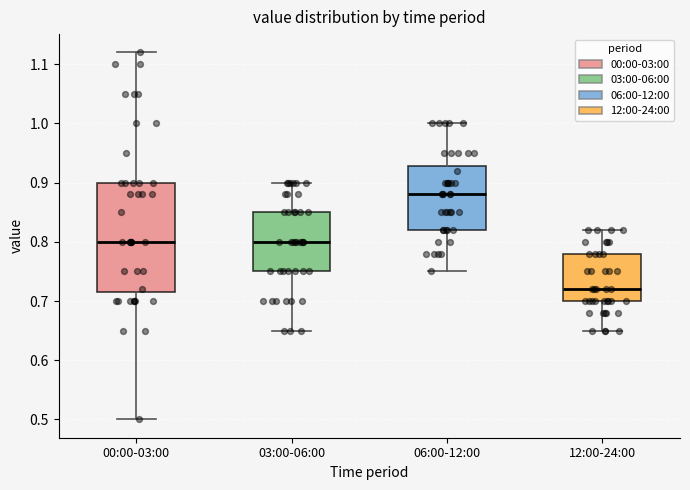

Reading left to right, transcribe this box plot: for each box, give where its median line is, the range the box spans, and where its two whiskers end, as read against the y-axis. The values are not printed on the chart, so give them approximately, as read against the axis.

00:00-03:00: median 0.80, box 0.72 to 0.90, whiskers 0.50 to 1.12
03:00-06:00: median 0.80, box 0.75 to 0.85, whiskers 0.65 to 0.90
06:00-12:00: median 0.88, box 0.82 to 0.93, whiskers 0.75 to 1.00
12:00-24:00: median 0.72, box 0.70 to 0.78, whiskers 0.65 to 0.82